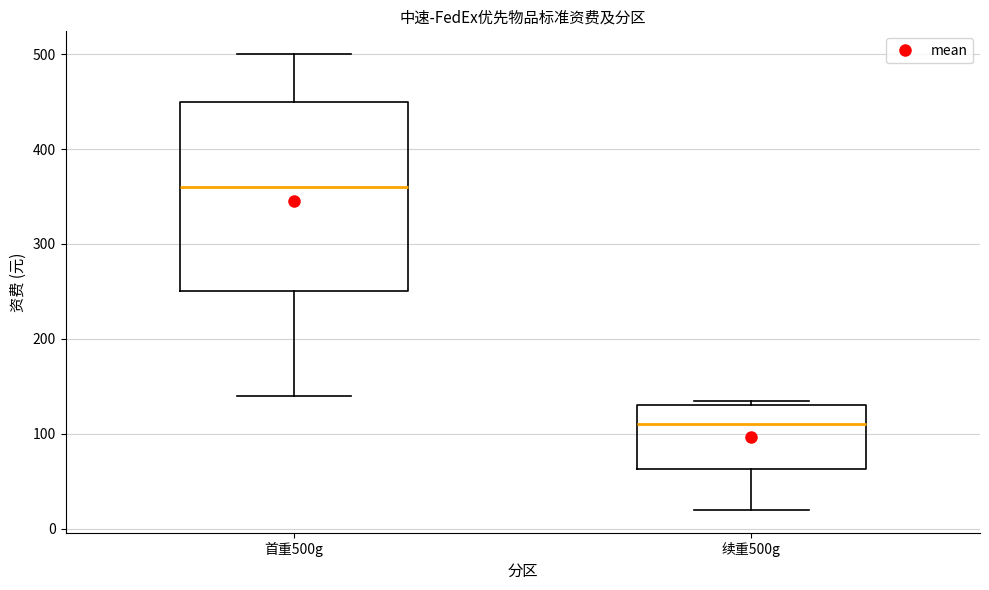

Comparing the boxes themselves (not the whiskers), which one is the tallest?

首重500g